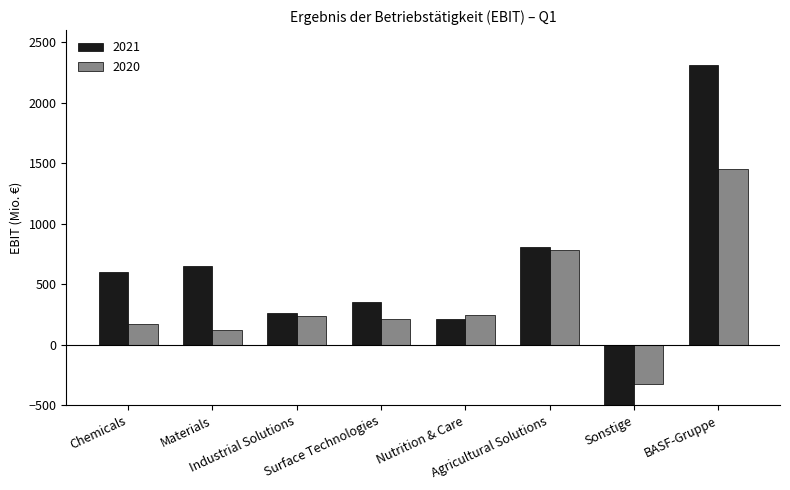

What is the sum of the 2020 values at Chemicals and Nutrition & Care?

414